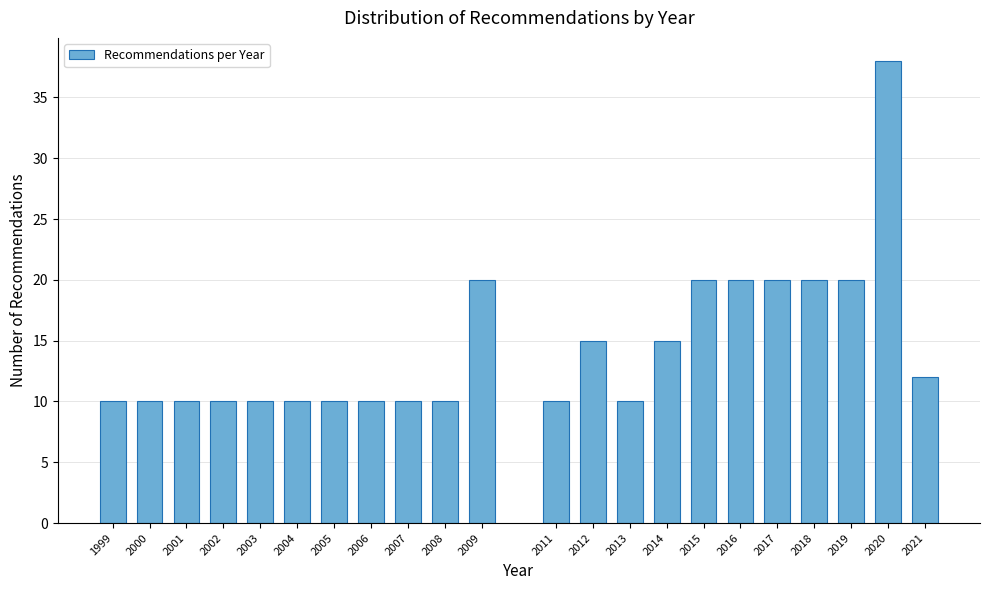

Reading left to right, extract all data points from this chart.

10	10	10	10	10	10	10	10	10	10	20	10	15	10	15	20	20	20	20	20	38	12